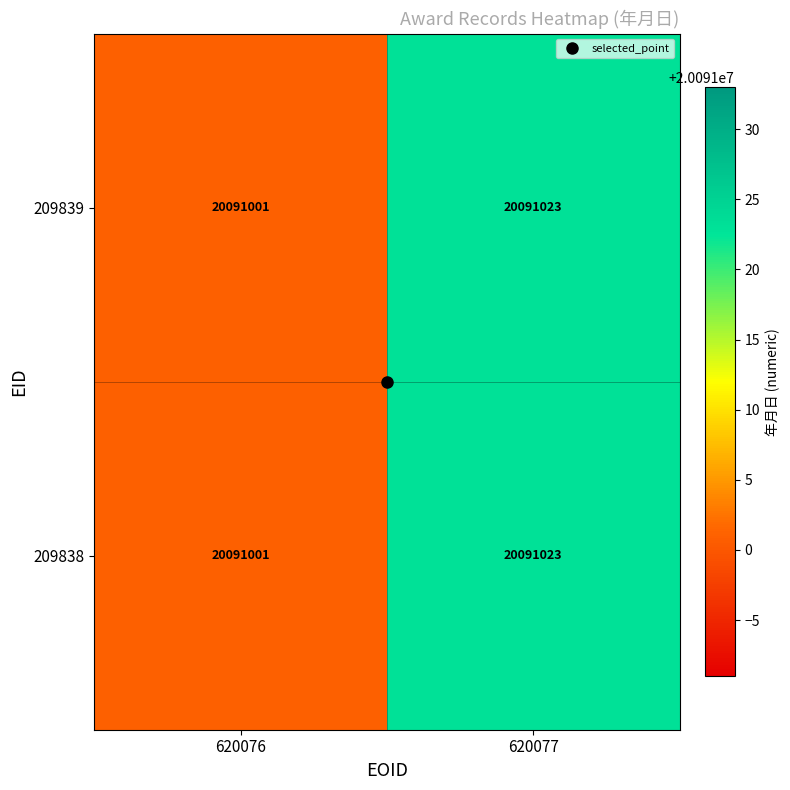

At which label is 209838 closest to 20091012?

620076